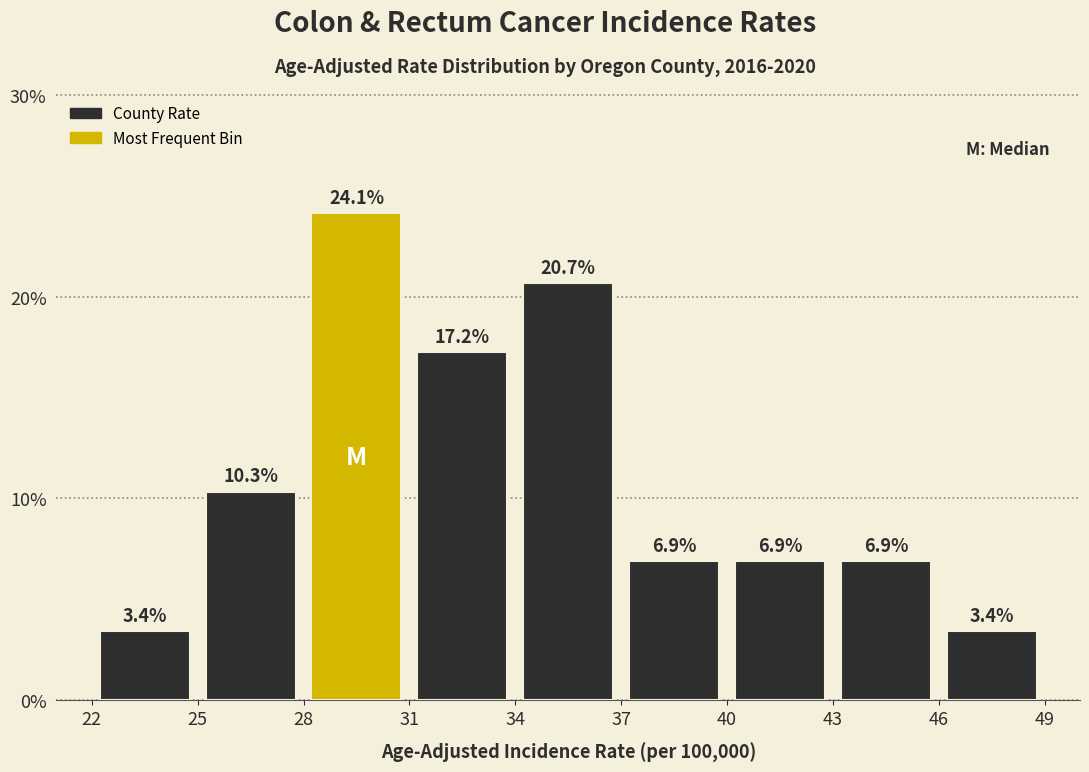

Reading left to right, transcribe this chart: for each bar, give the range it covers on the x-axis and its height.

22 to 25: 3.4
25 to 28: 10.3
28 to 31: 24.1
31 to 34: 17.2
34 to 37: 20.7
37 to 40: 6.9
40 to 43: 6.9
43 to 46: 6.9
46 to 49: 3.4